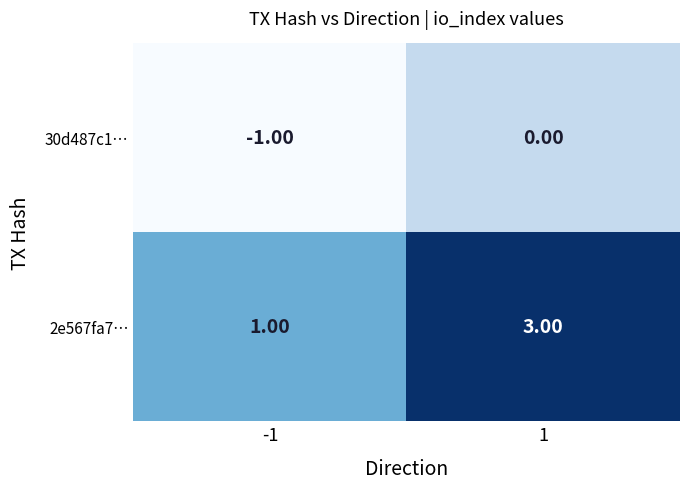

Which series has the largest total across all categories?

2e567fa7…